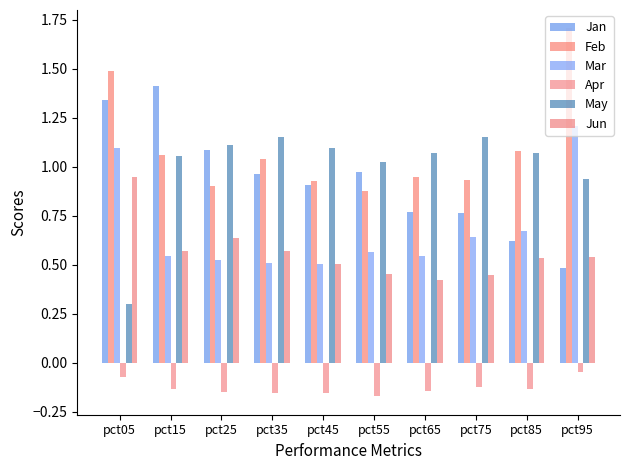

Where is Jan nearest to the value 0?

pct95